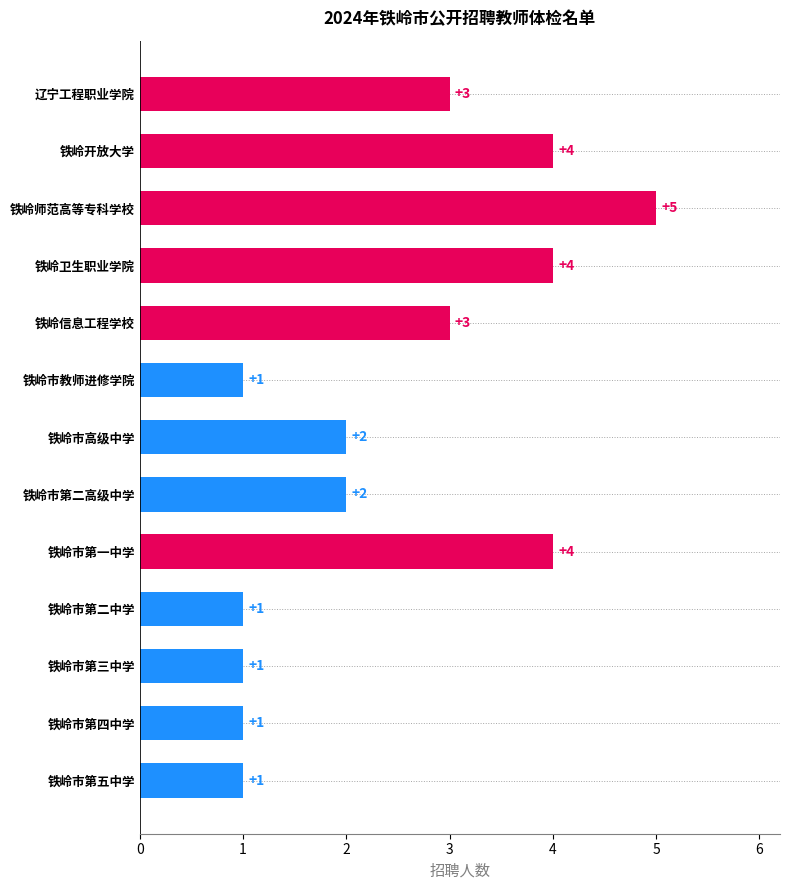

What position from the top is 铁岭卫生职业学院?

4